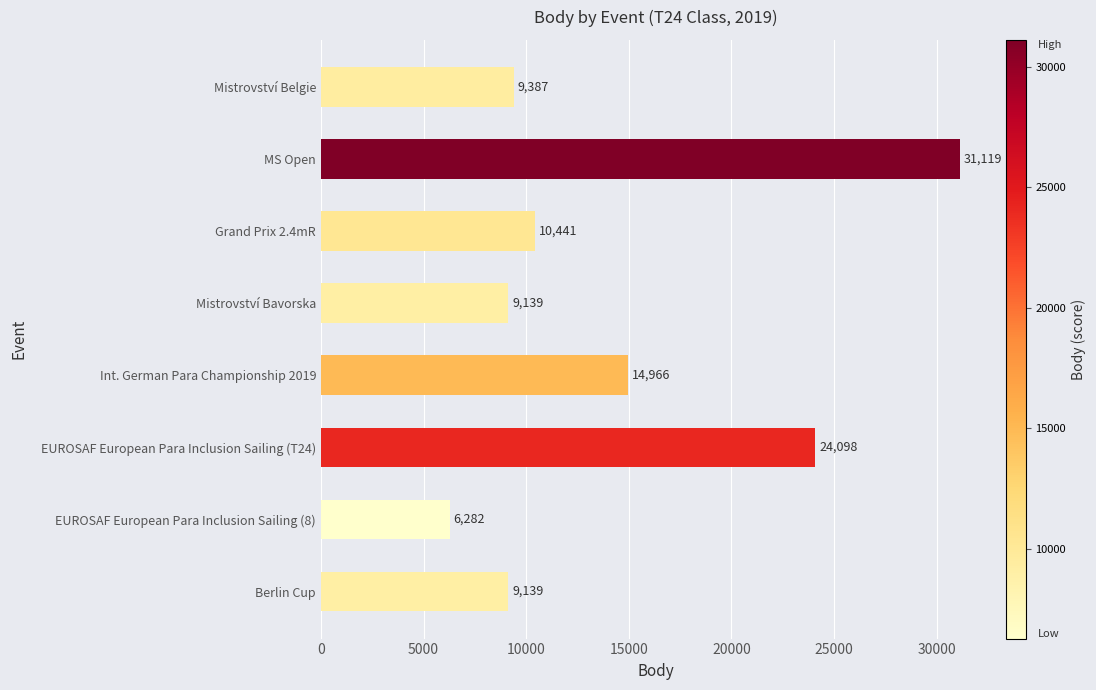

What position from the top is EUROSAF European Para Inclusion Sailing (T24)?

6